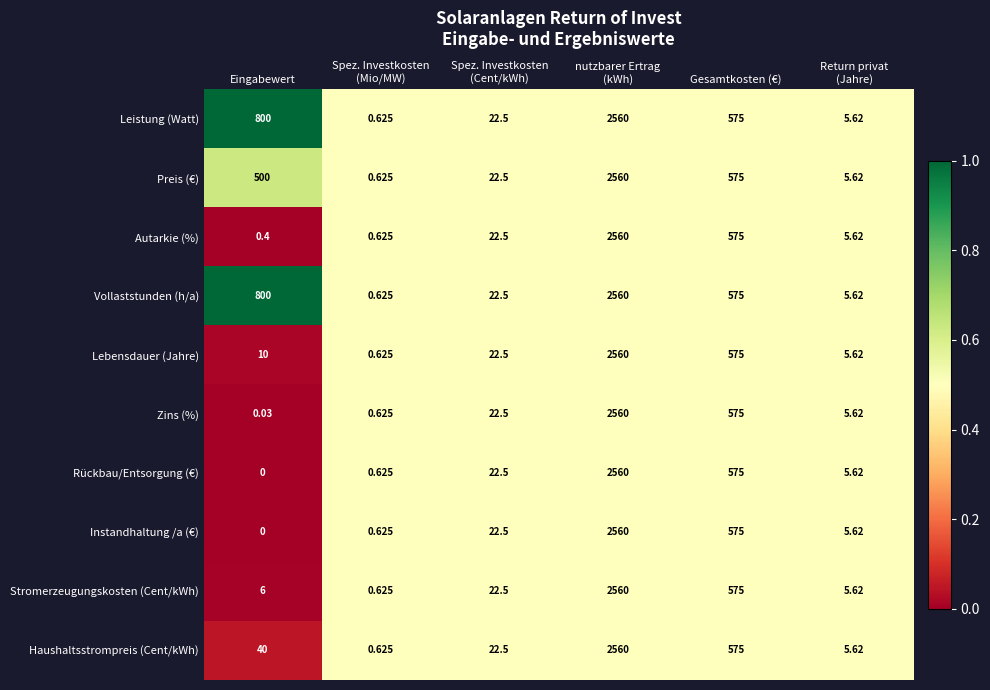

Which category has the lowest value across all series?

Eingabewert